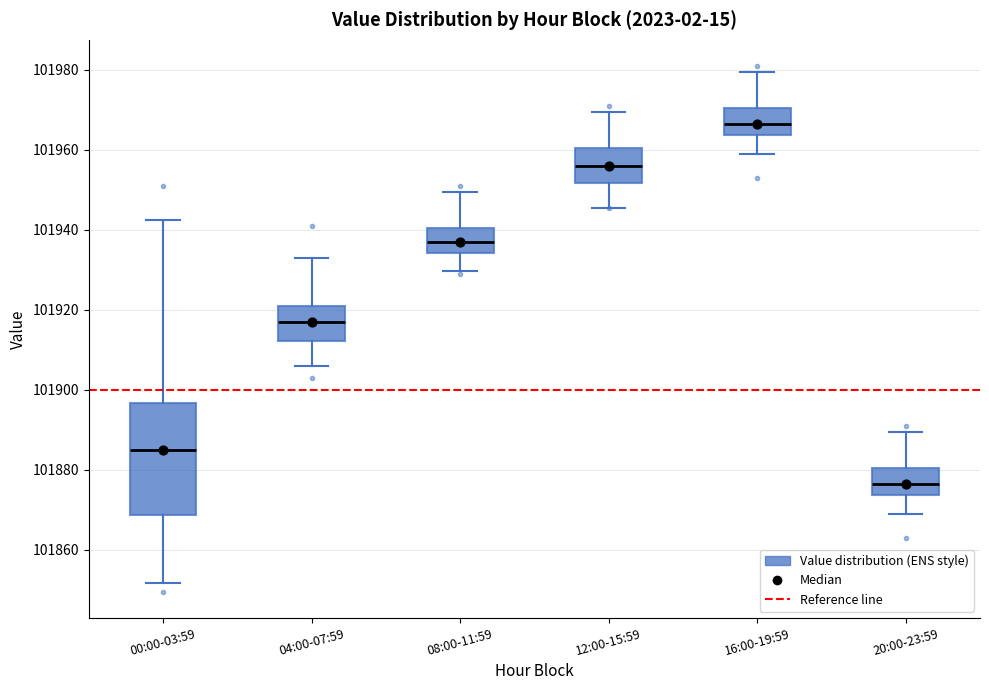

Reading left to right, transcribe this box plot: for each box, give where its median line is, the range the box spans, and where its two whiskers end, as read against the y-axis. The values are not printed on the chart, so give them approximately, as read against the axis.

00:00-03:59: median 101884, box 101868 to 101896, whiskers 101852 to 101942
04:00-07:59: median 101918, box 101912 to 101920, whiskers 101906 to 101932
08:00-11:59: median 101938, box 101934 to 101940, whiskers 101930 to 101950
12:00-15:59: median 101956, box 101952 to 101960, whiskers 101946 to 101970
16:00-19:59: median 101966, box 101964 to 101970, whiskers 101958 to 101980
20:00-23:59: median 101876, box 101874 to 101880, whiskers 101868 to 101890